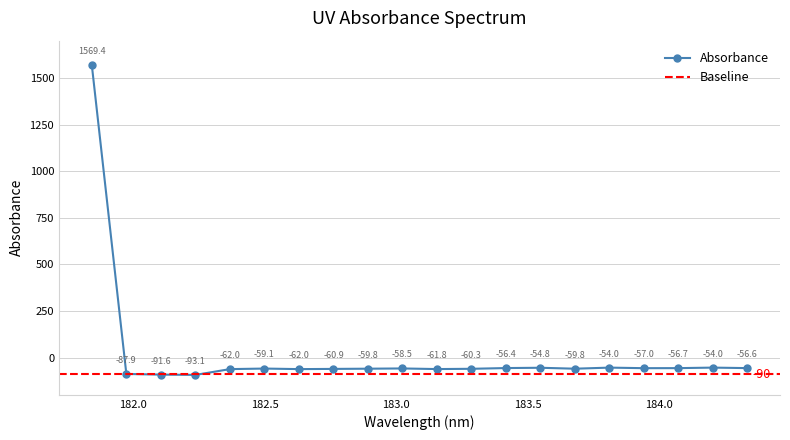

Is it true that the value at 183.9423730432 is -57.0?

True